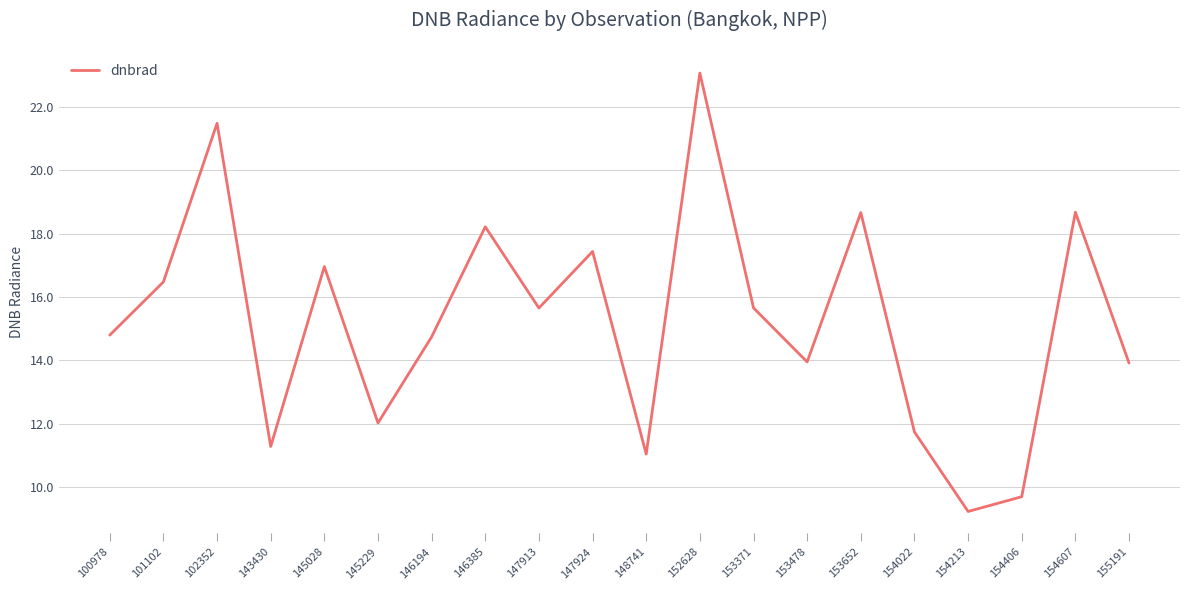

True or false: there are more than 1 points higher than both neighbors.

True